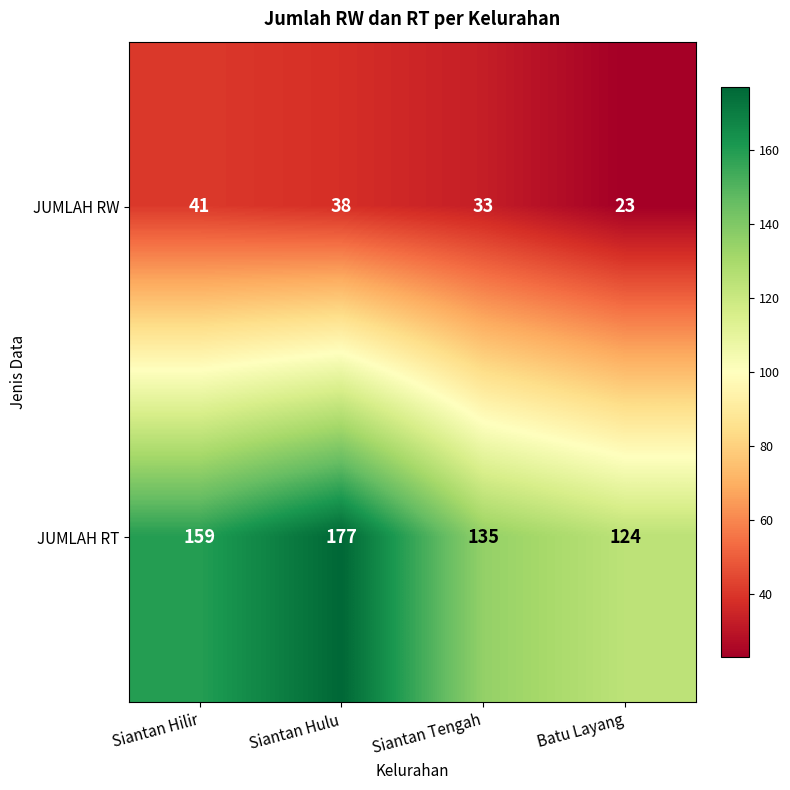

What is the difference between the JUMLAH RW values at Siantan Hilir and Siantan Hulu?

3